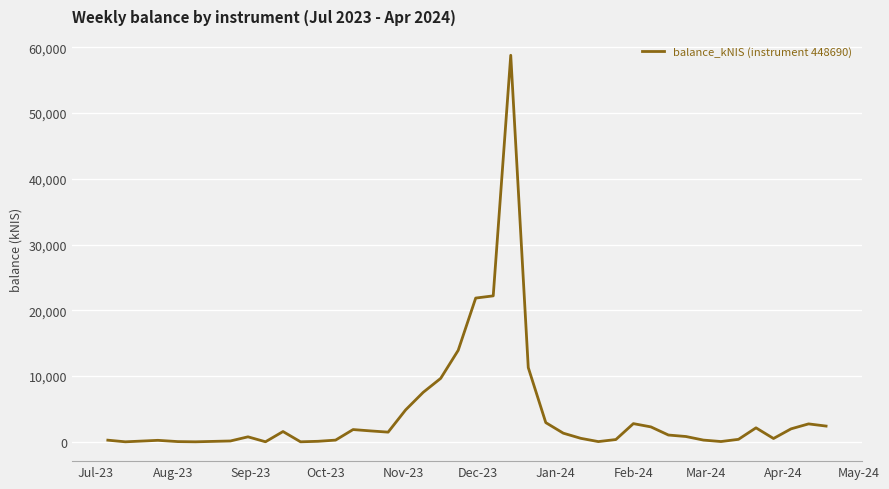

True or false: the data has more than 2 interior local peaks.

True